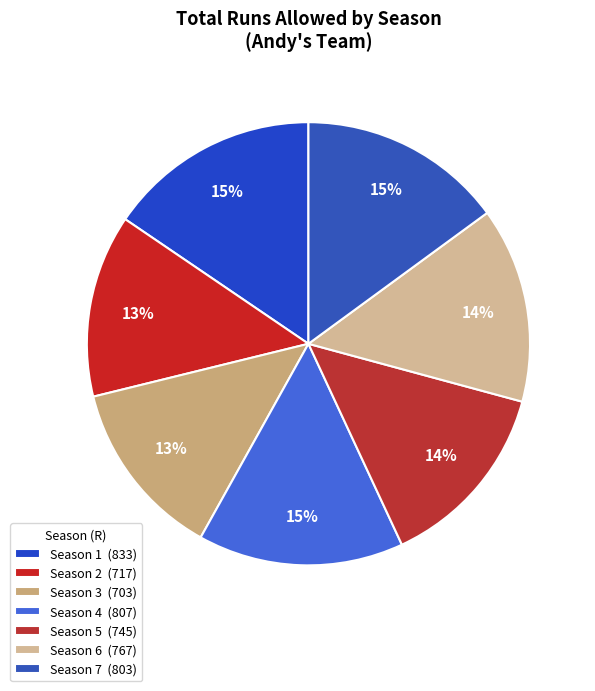

Does Season 4 account for over 50% of the chart?

No